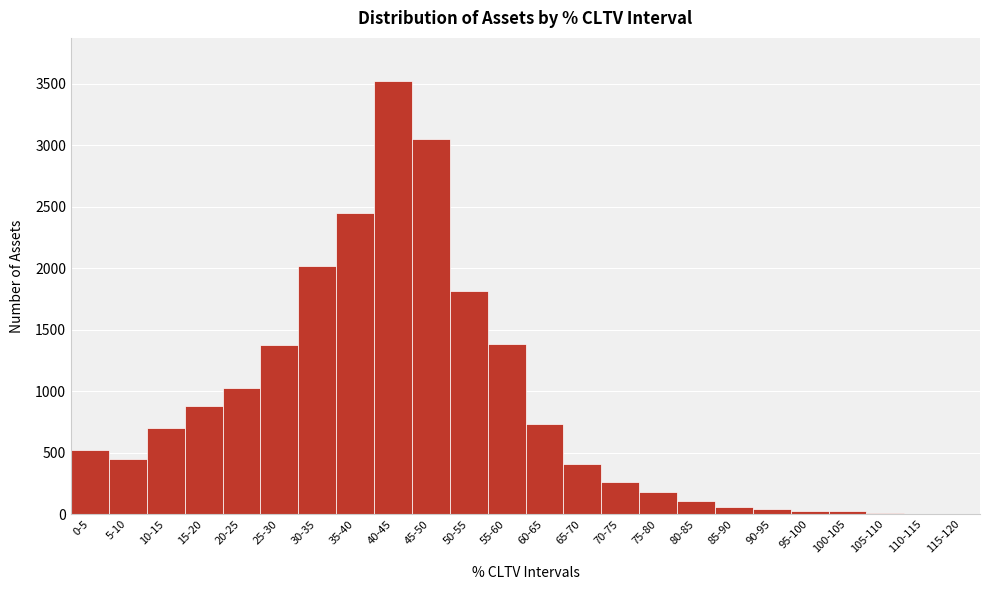

What is the ratio of the value at 25-30 to the value at 70-75?

5.2